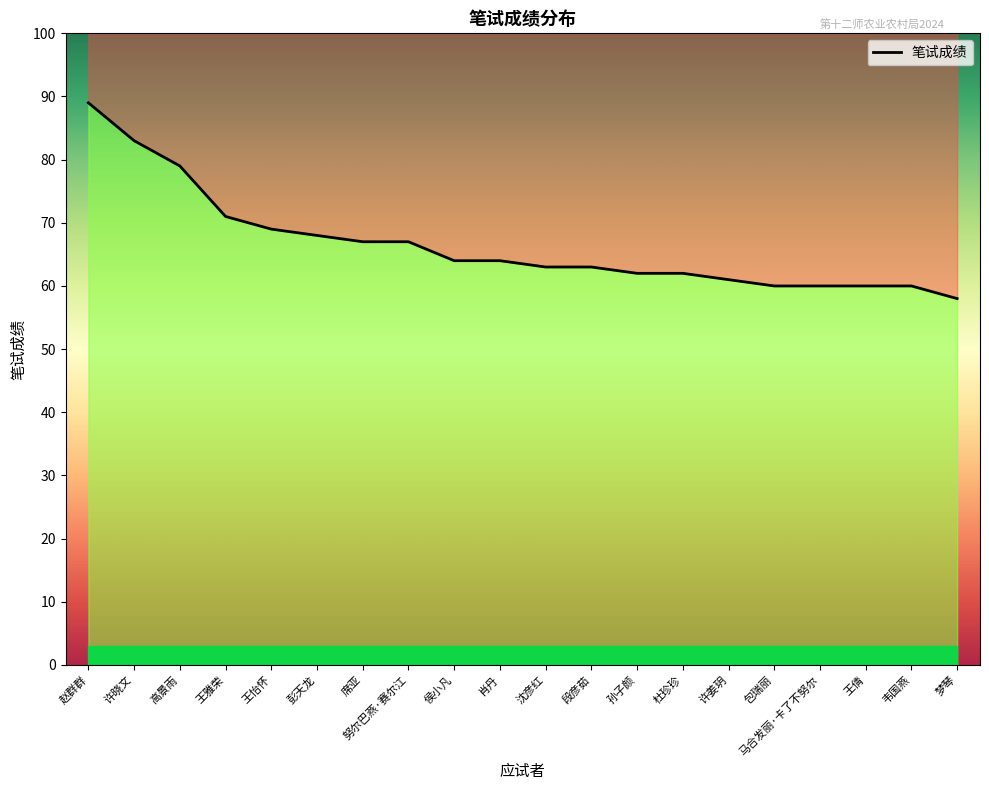

Is it true that the value at 韦国燕 is 60?

True